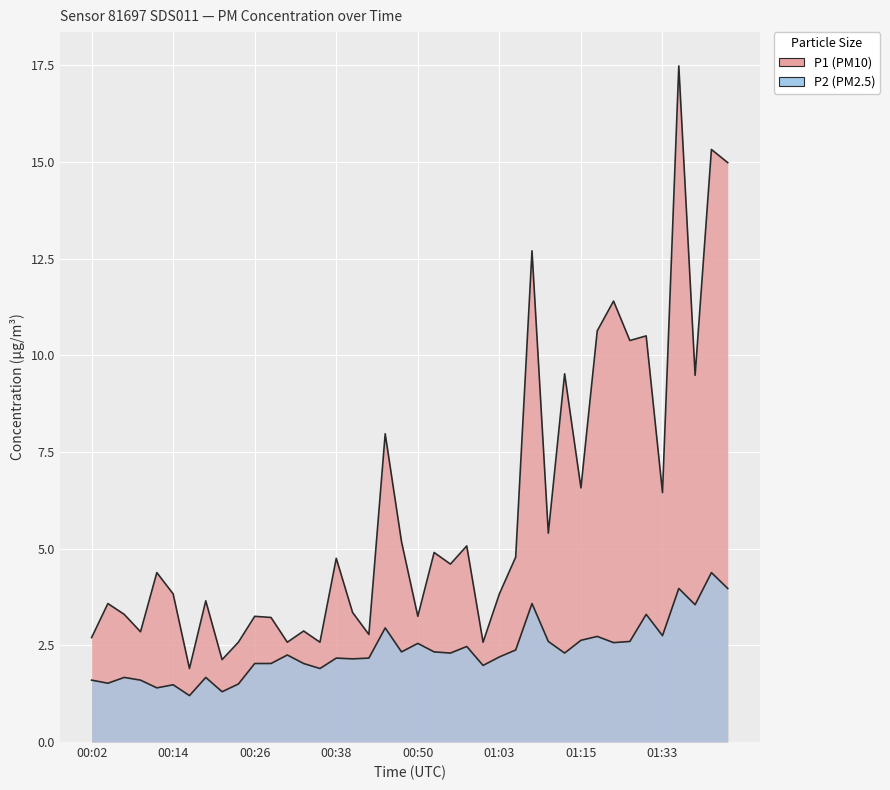

Which has a higher value, 22 or 11?

22